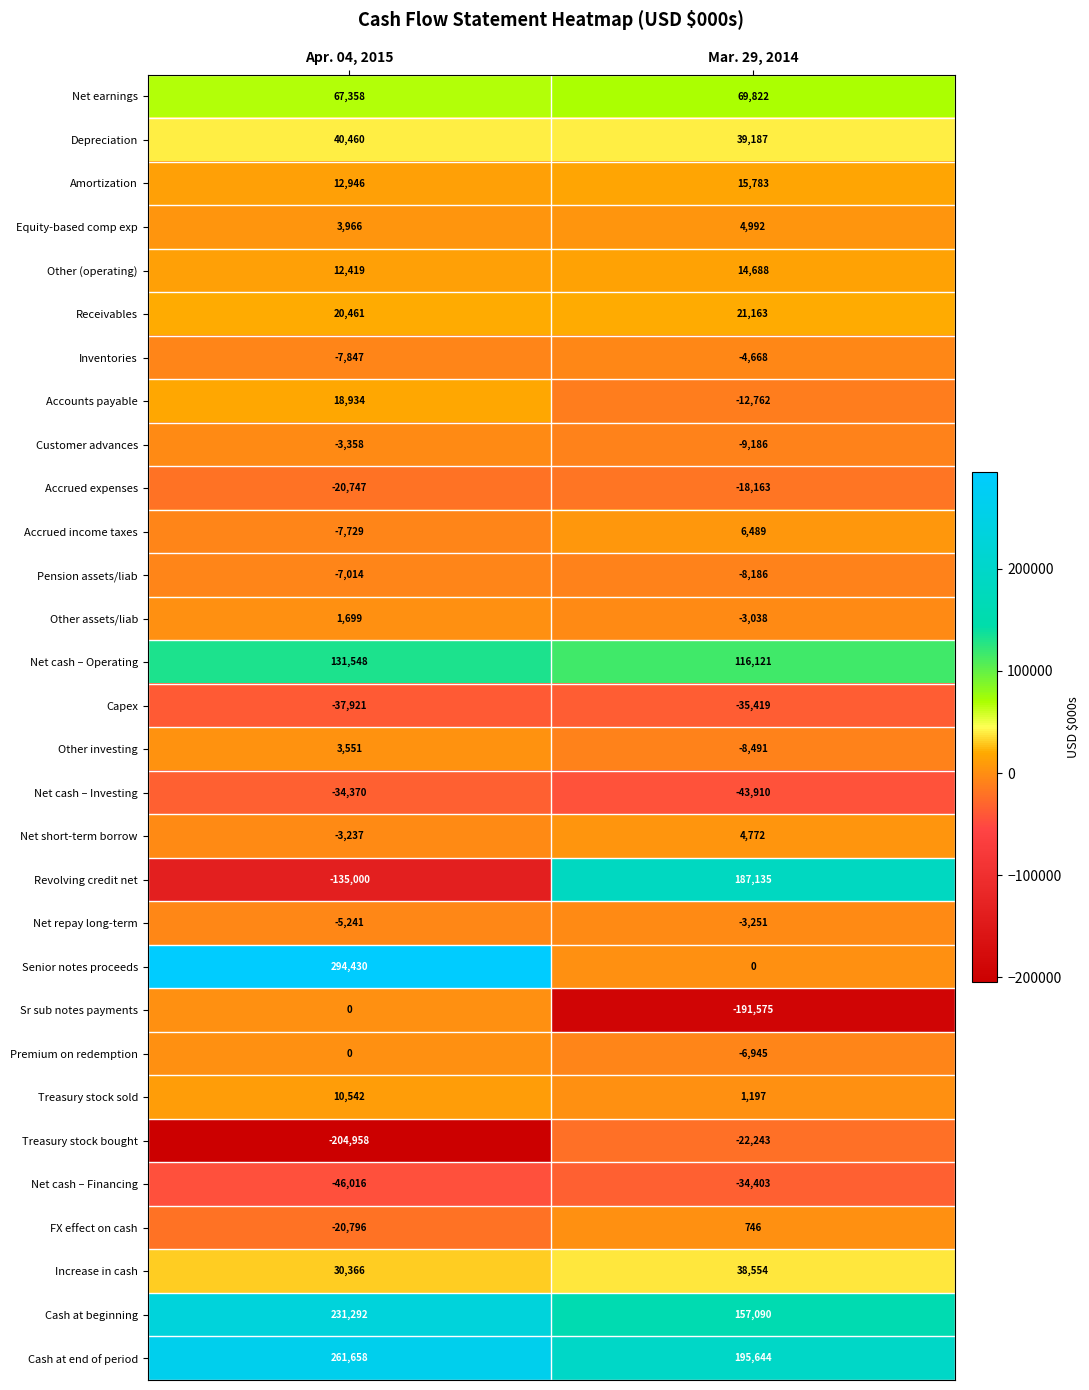

Is it true that Sr sub notes payments equals 0 at Apr. 04, 2015?

True